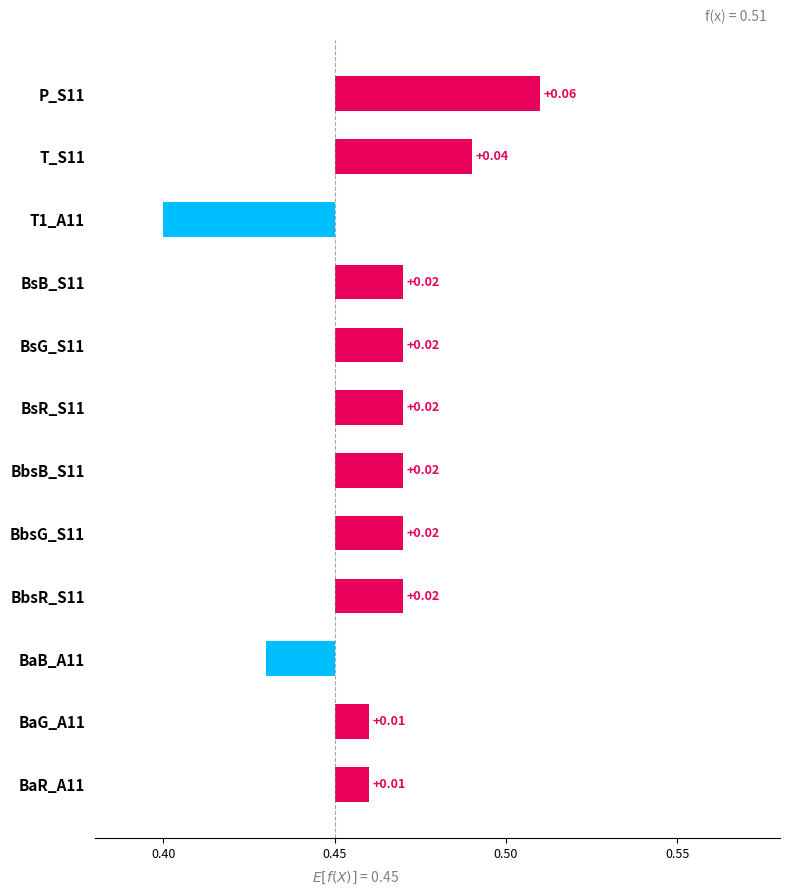

How many series are shown in this chart?

1